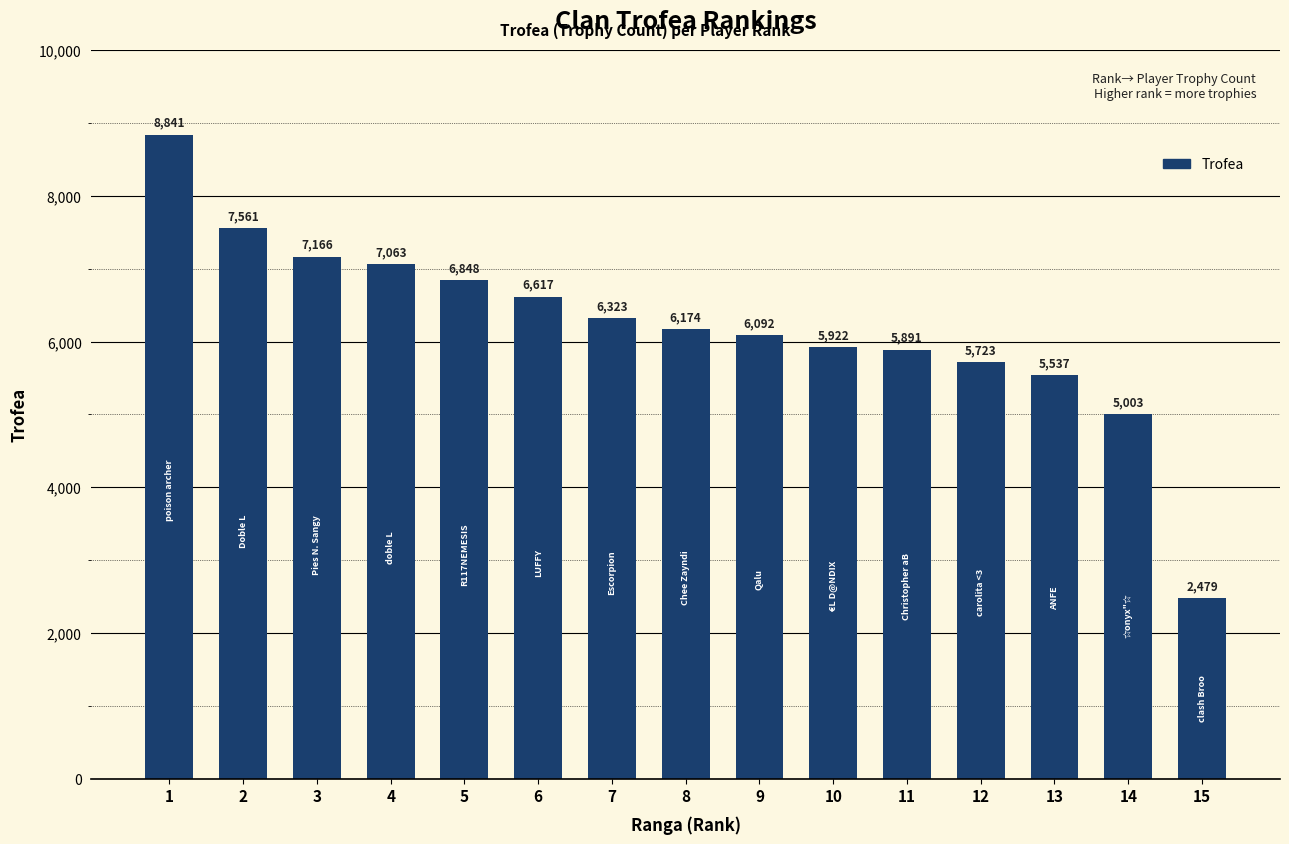

What is the difference between the second highest and second lowest values?

2558